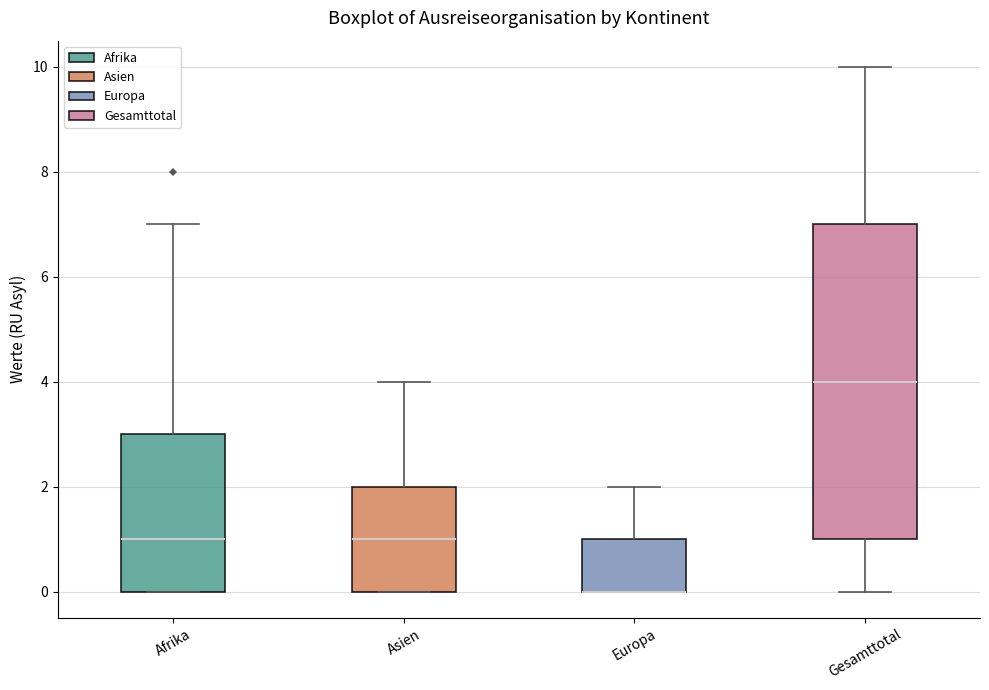

Where is the lower edge of the box for Afrika on the y-axis? The values are not printed on the chart, so give them approximately, as read against the axis.

0